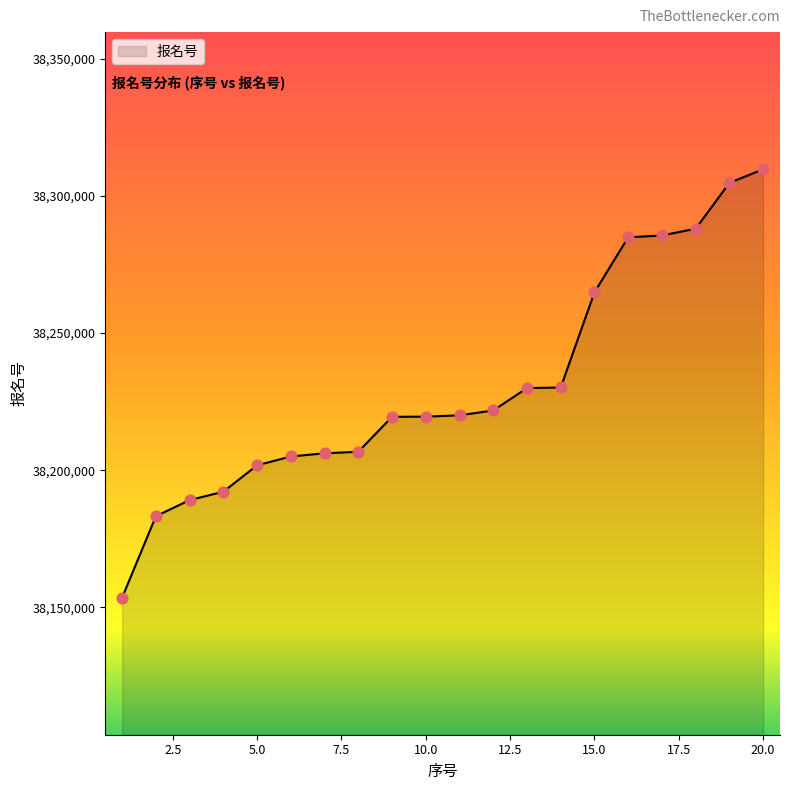

What is the maximum value shown in the chart?

38309700